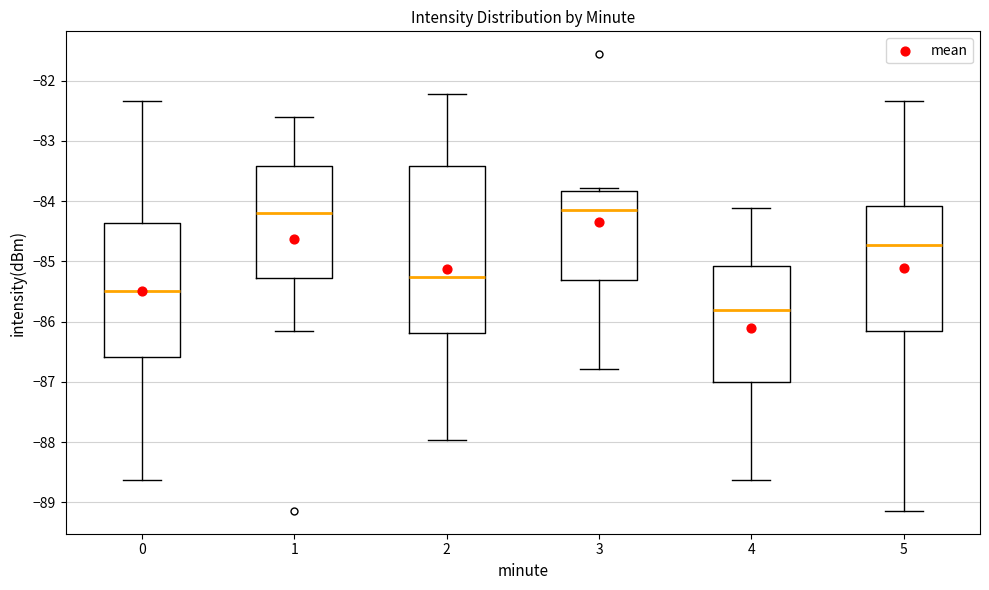

Reading left to right, transcribe this box plot: for each box, give where its median line is, the range the box spans, and where its two whiskers end, as read against the y-axis. The values are not printed on the chart, so give them approximately, as read against the axis.

0: median -85.5, box -86.6 to -84.4, whiskers -88.6 to -82.3
1: median -84.2, box -85.3 to -83.4, whiskers -86.2 to -82.6
2: median -85.3, box -86.2 to -83.4, whiskers -88.0 to -82.2
3: median -84.1, box -85.3 to -83.8, whiskers -86.8 to -83.8 (just above the box's upper edge)
4: median -85.8, box -87.0 to -85.1, whiskers -88.6 to -84.1
5: median -84.7, box -86.2 to -84.1, whiskers -89.1 to -82.3